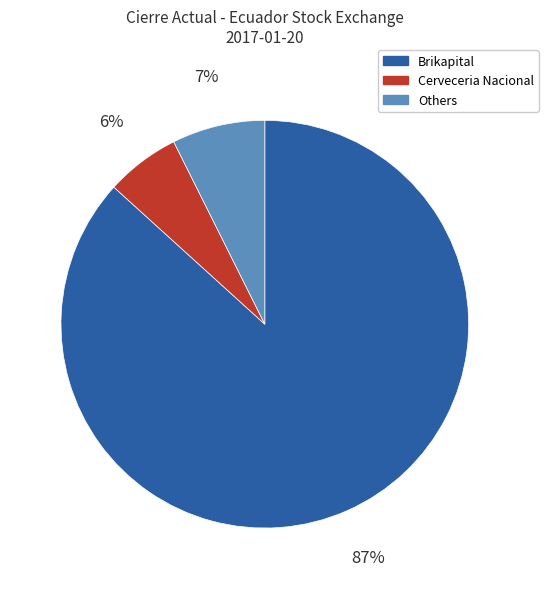

Does any single category account for the majority?

Yes